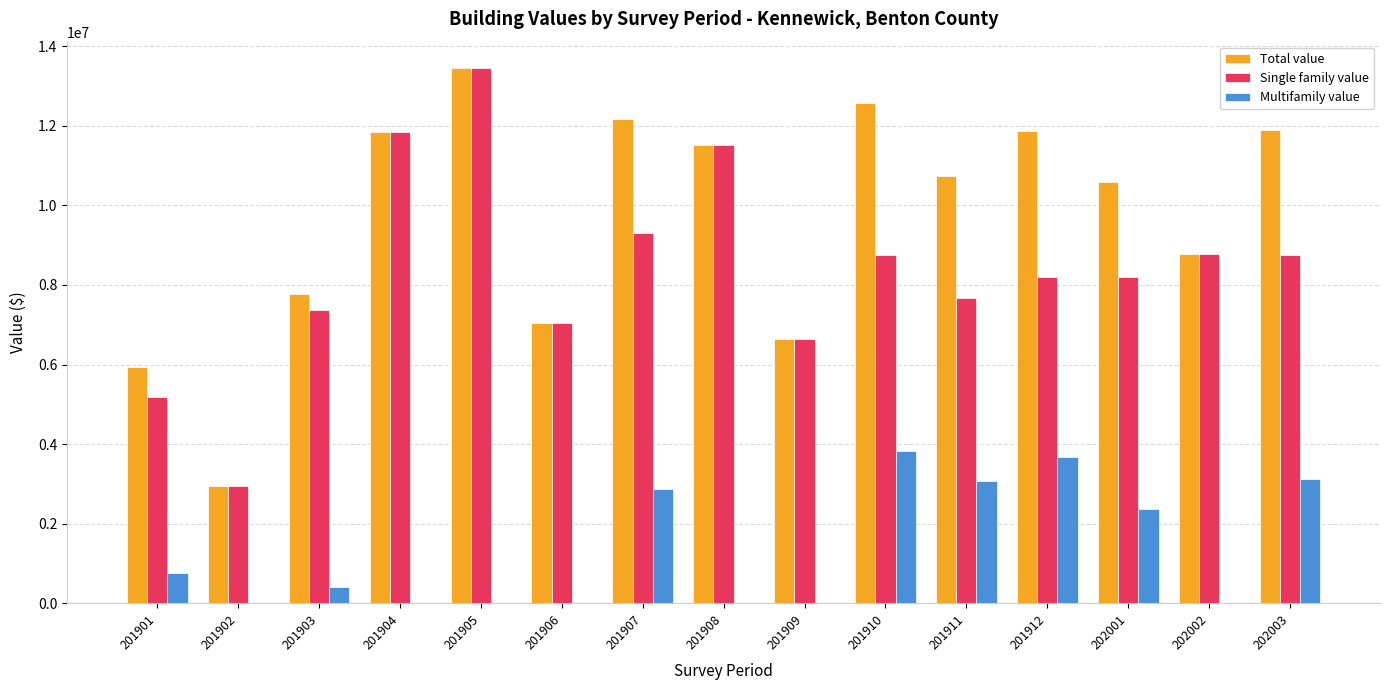

Is the value of Single family value at 201903 greater than the value of Multifamily value at 201911?

Yes